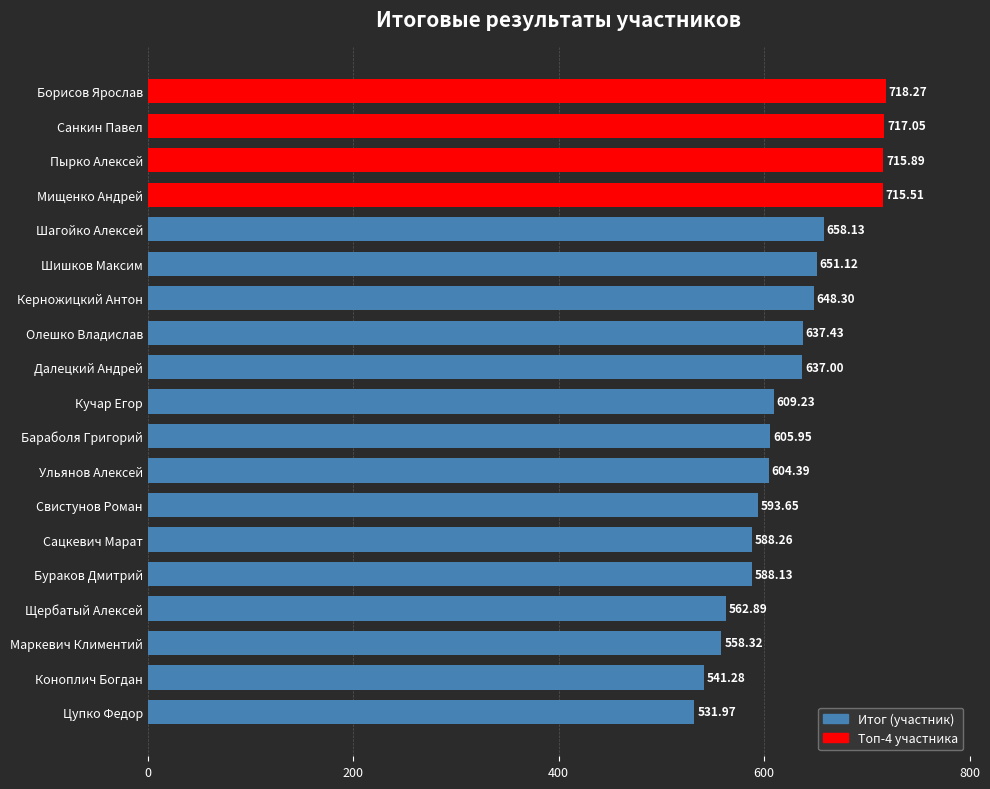

What is the label of the 2nd bar from the top?

Санкин Павел